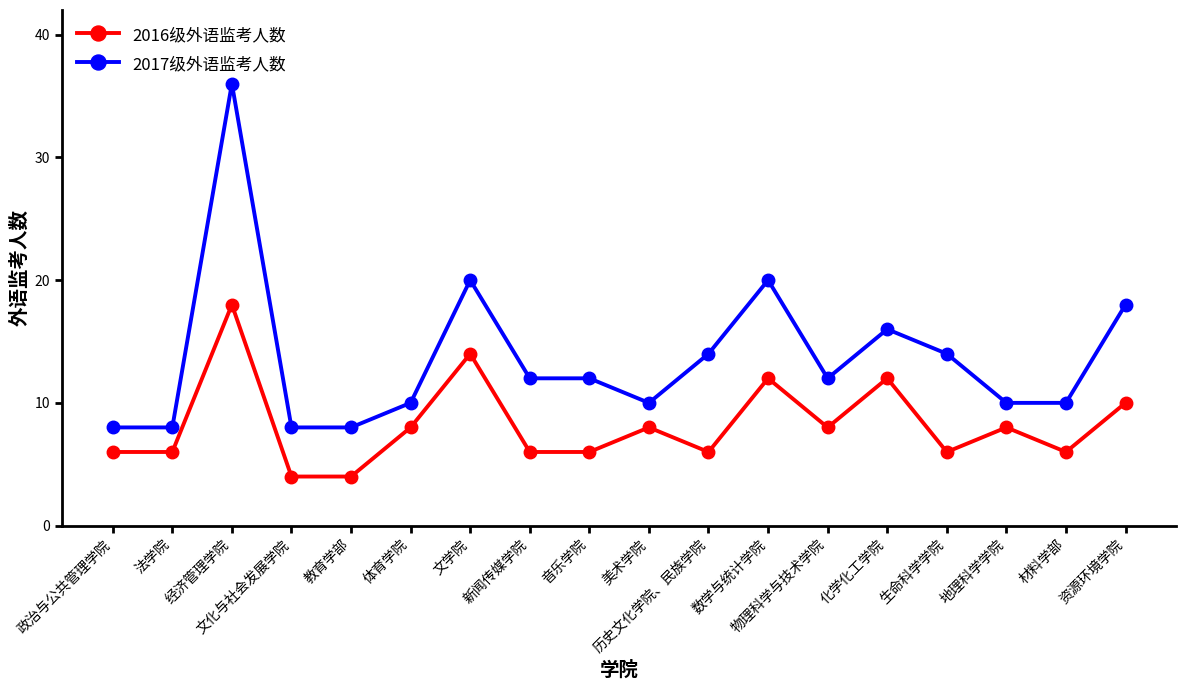

Reading right to left, transcribe all the data shown in this chart.

2016级外语监考人数: 资源环境学院=10	材料学部=6	地理科学学院=8	生命科学学院=6	化学化工学院=12	物理科学与技术学院=8	数学与统计学院=12	历史文化学院、民族学院=6	美术学院=8	音乐学院=6	新闻传媒学院=6	文学院=14	体育学院=8	教育学部=4	文化与社会发展学院=4	经济管理学院=18	法学院=6	政治与公共管理学院=6
2017级外语监考人数: 资源环境学院=18	材料学部=10	地理科学学院=10	生命科学学院=14	化学化工学院=16	物理科学与技术学院=12	数学与统计学院=20	历史文化学院、民族学院=14	美术学院=10	音乐学院=12	新闻传媒学院=12	文学院=20	体育学院=10	教育学部=8	文化与社会发展学院=8	经济管理学院=36	法学院=8	政治与公共管理学院=8